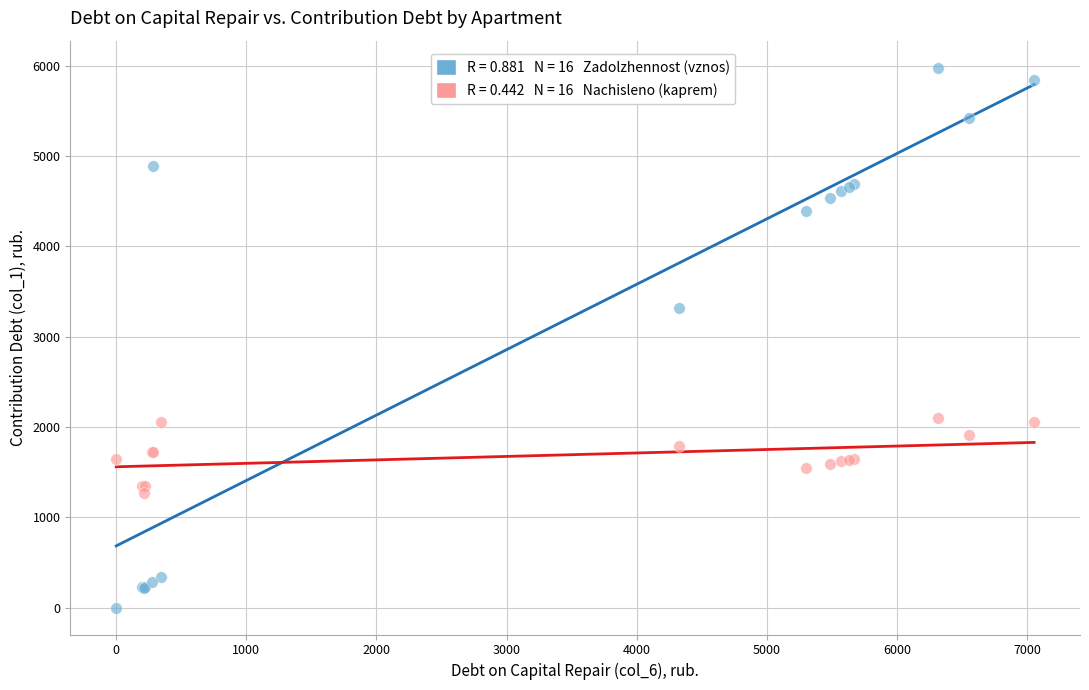

Across all series, what Y value is closest to 2988?

3317.7